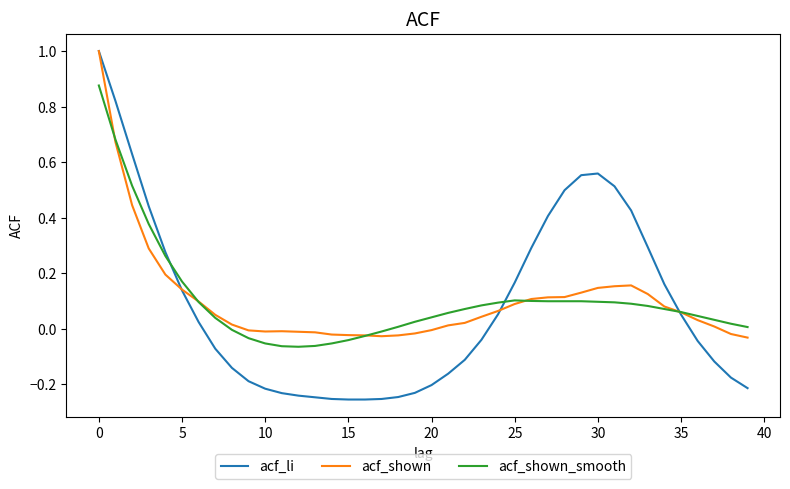

What is the greatest value displayed?

1.0